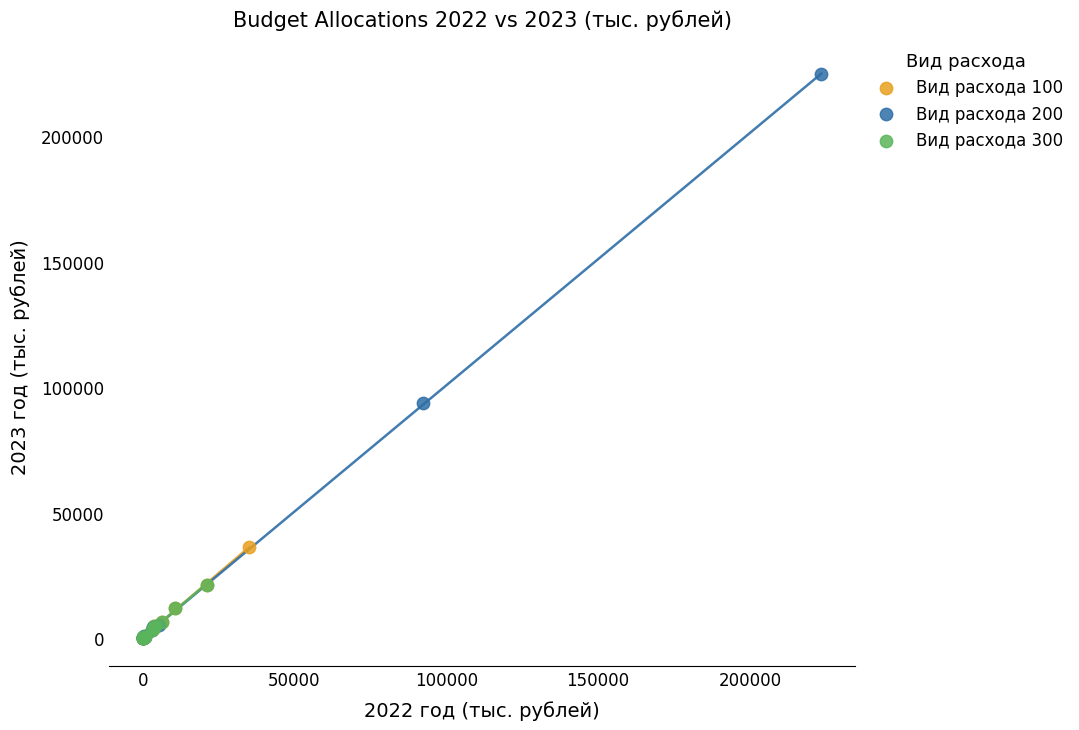

Which series reaches the maximum Y coordinate?

Вид расхода 200